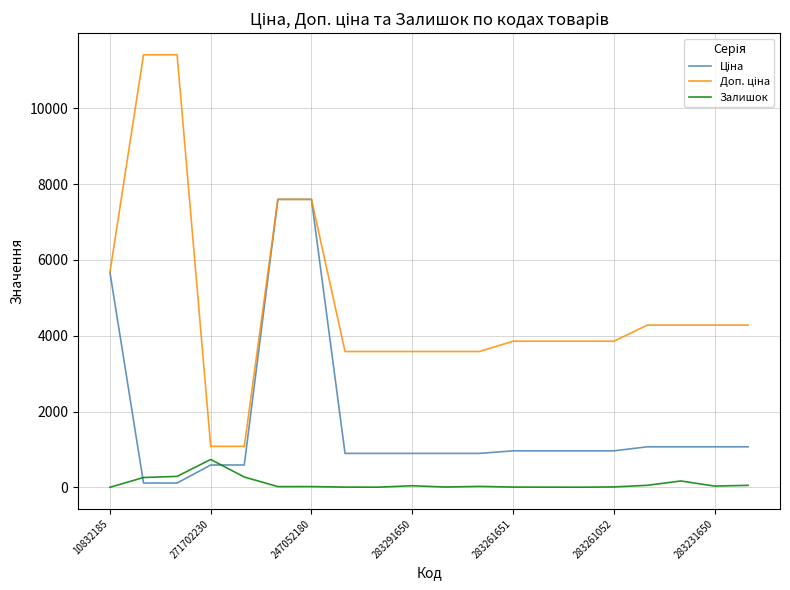

What is the maximum value shown in the chart?

11410.0